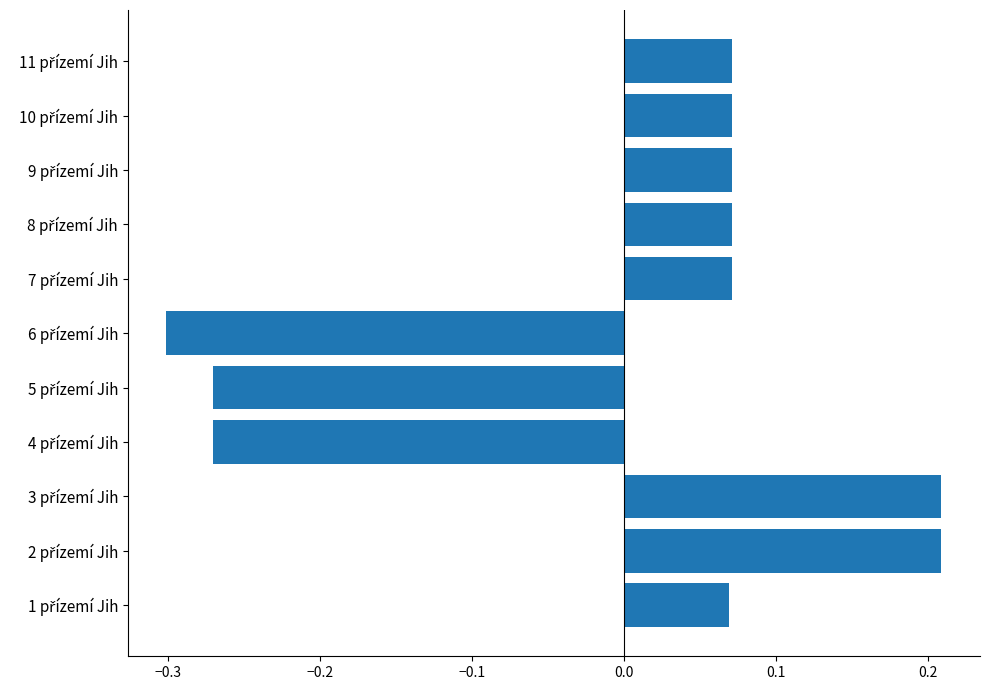

What is the difference between the maximum and minimum values?

0.5